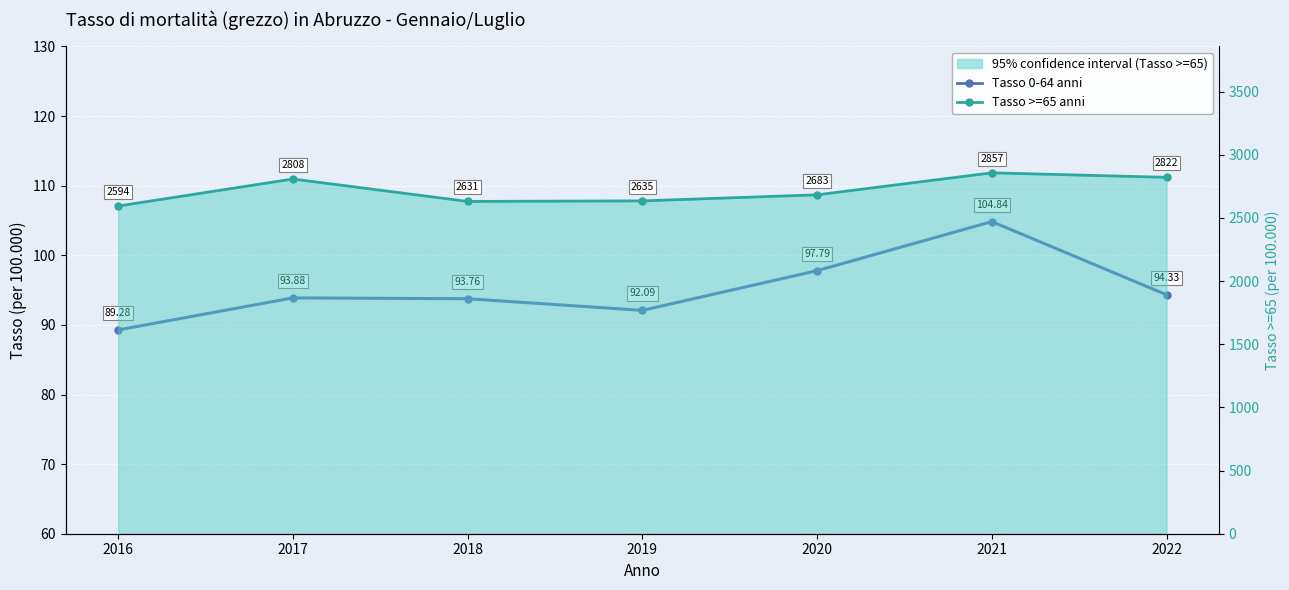

How many interior local valleys does the Tasso >=65 series have?

1